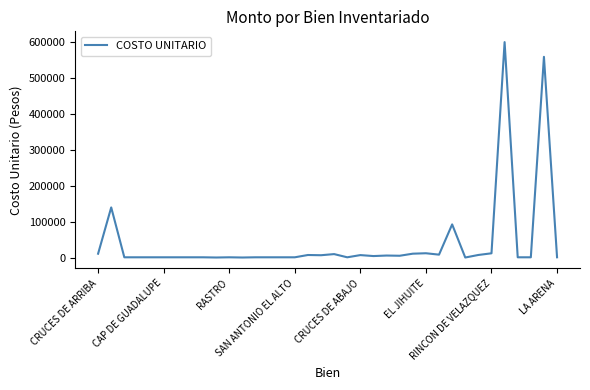

What is the maximum value shown in the chart?

600000.0